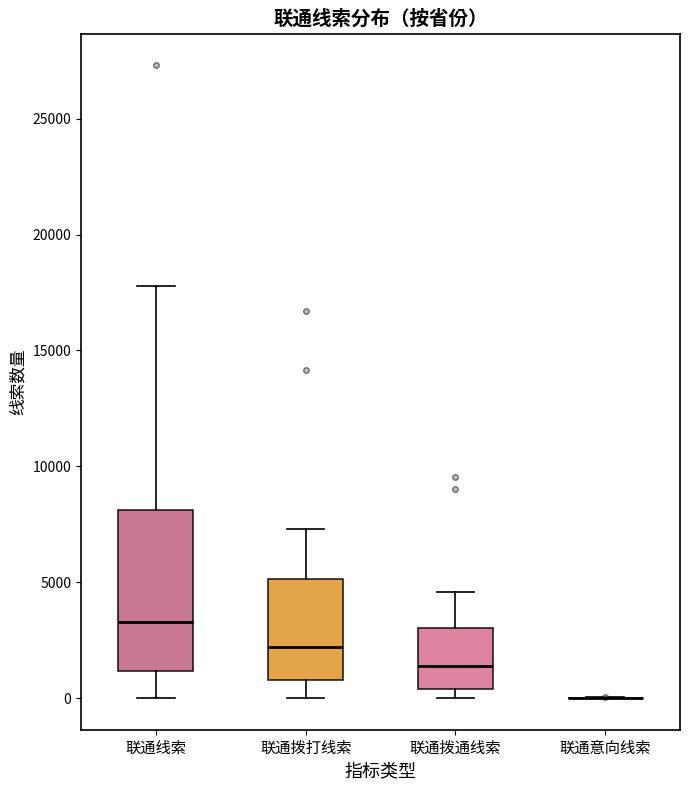

Reading left to right, read every box against the y-axis: the position of its median line, the range the box covers, and the ends of its whiskers. The values are not printed on the chart, so give them approximately, as read against the axis.

联通线索: median 3500, box 1000 to 8000, whiskers 0 to 18000
联通拨打线索: median 2000, box 1000 to 5000, whiskers 0 to 7500
联通拨通线索: median 1500, box 500 to 3000, whiskers 0 to 4500
联通意向线索: box collapsed to a line at 0, whiskers 0 to 0